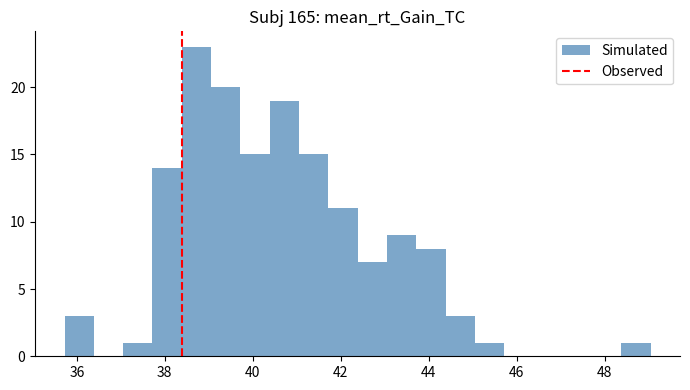

Around what value on the x-axis is the tallest bar? Give the approximate position of its centre, as read against the axis.

38.8